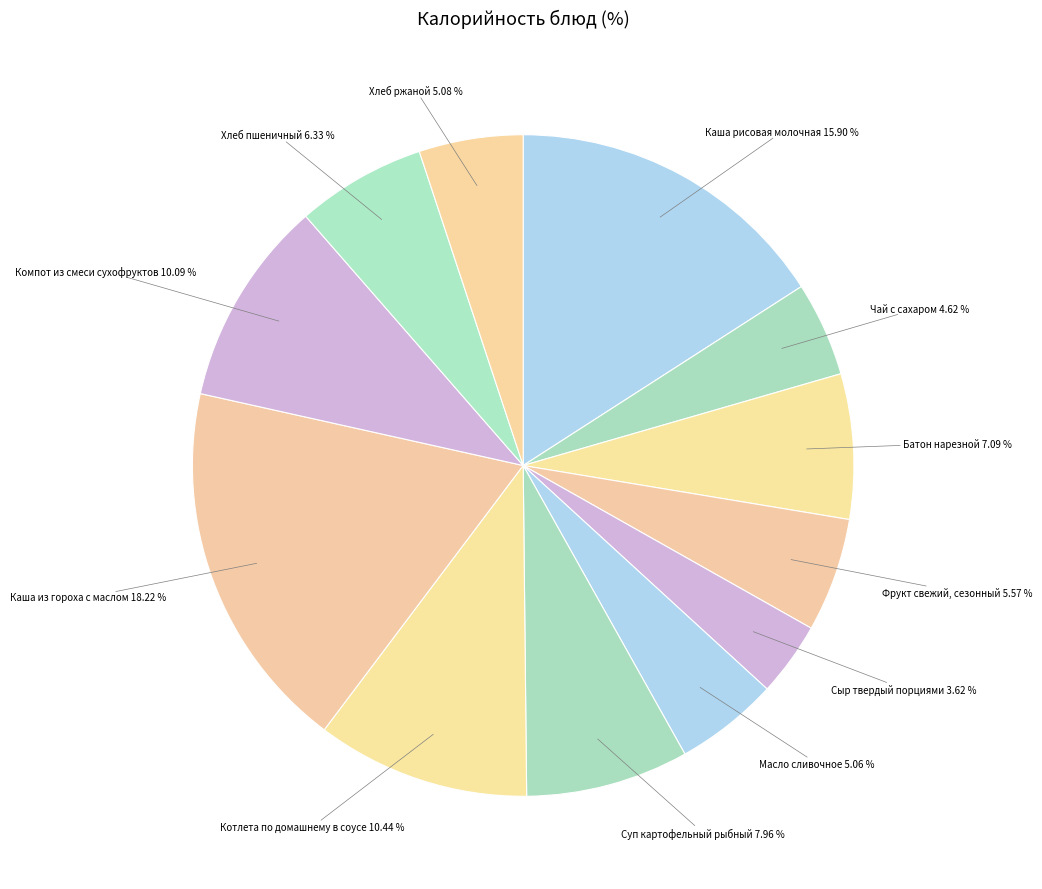

Which slice is the smallest?

Сыр твердый порциями